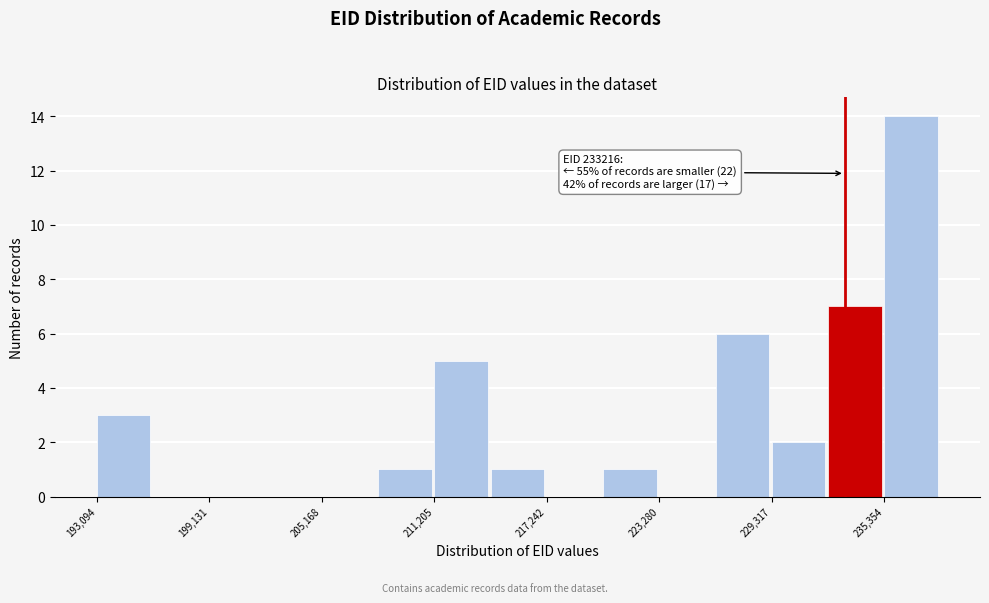

Around what value on the x-axis is the tallest bar? Give the approximate position of its centre, as read against the axis.

237000